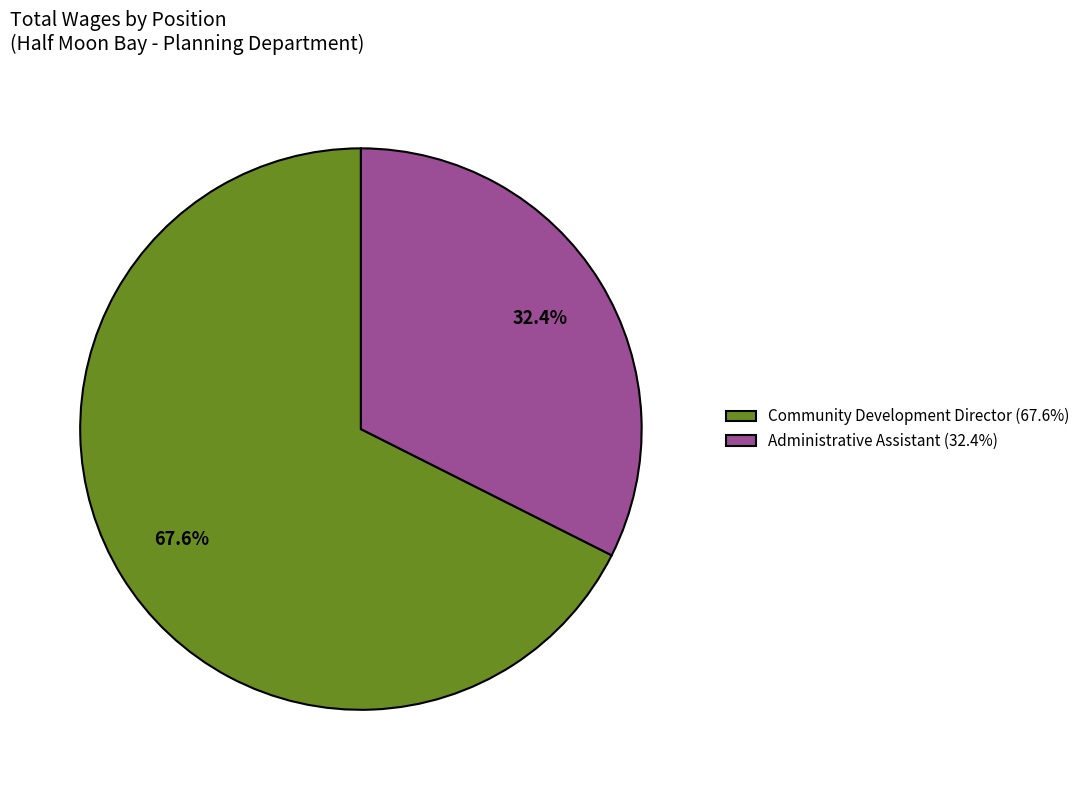

Is it true that Community Development Director is 68% of the pie?

True